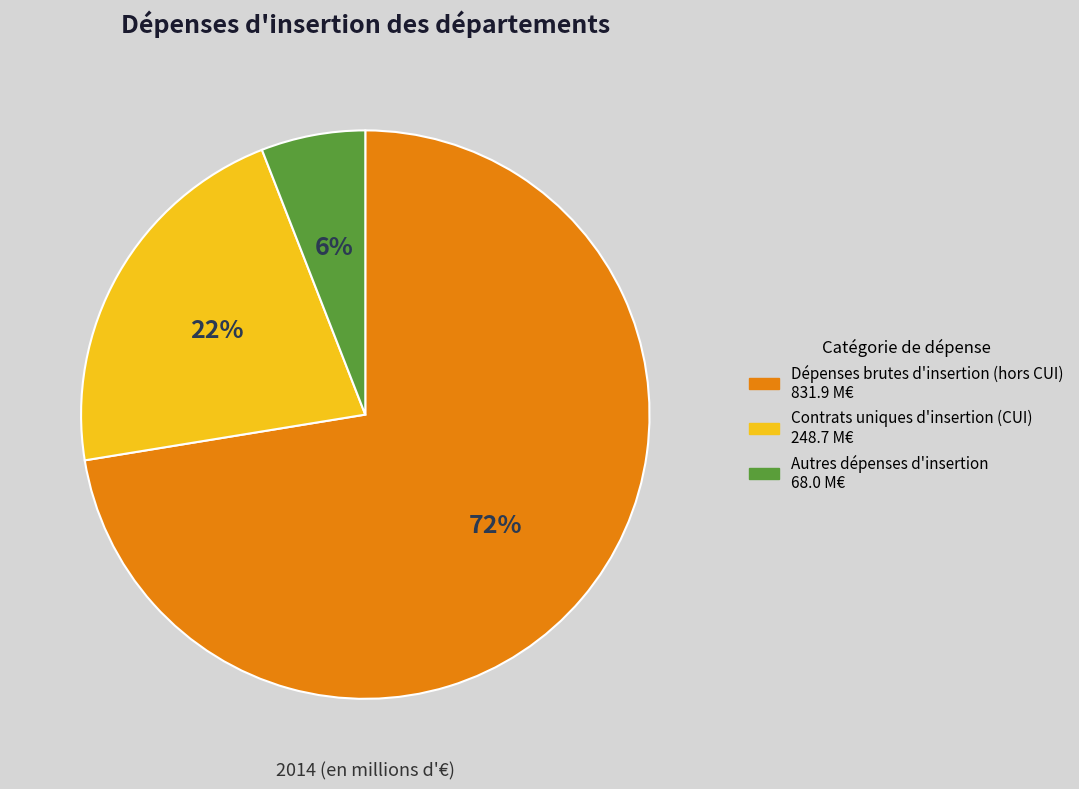

Count the number of slices in the pie.

3